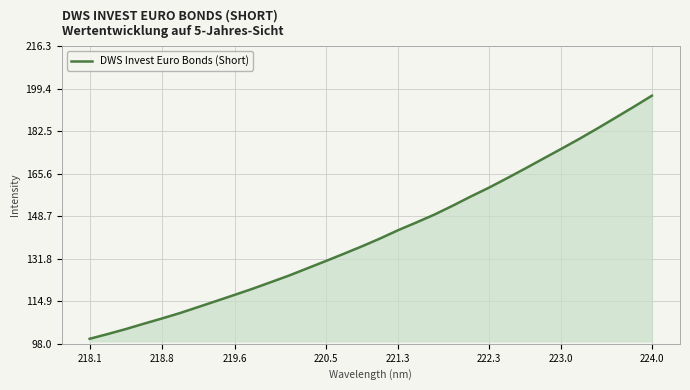

What is the minimum value shown in the chart?

100.0